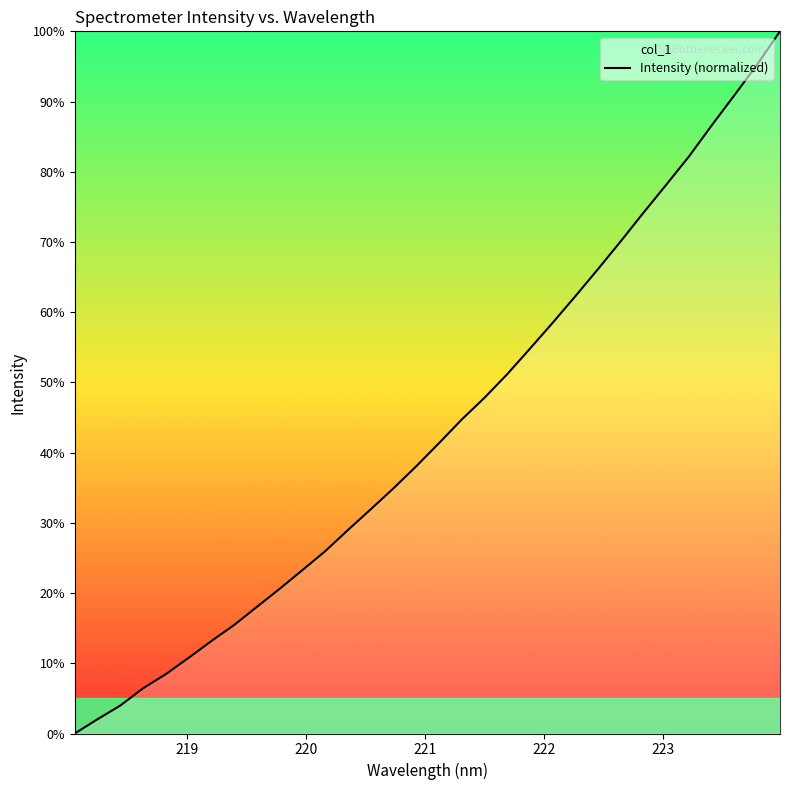

What is the difference between the maximum and minimum values?

100.0